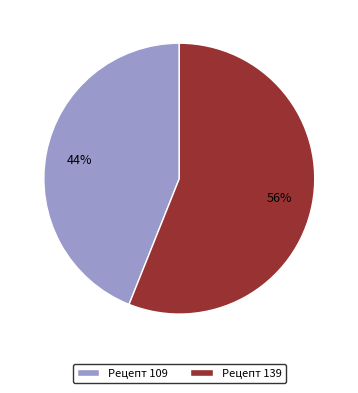

To the nearest percent, what portion does Рецепт 139 represent?

56%